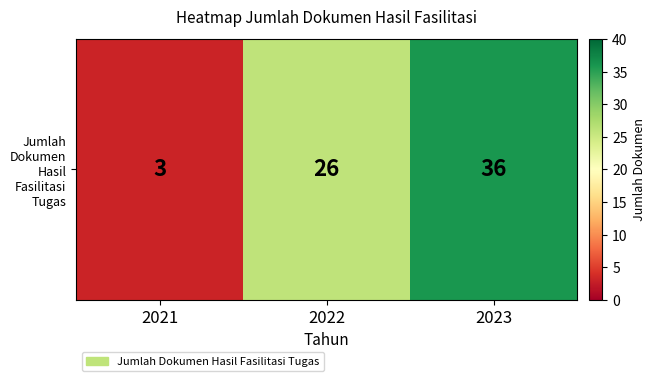

What is the greatest value displayed?

36